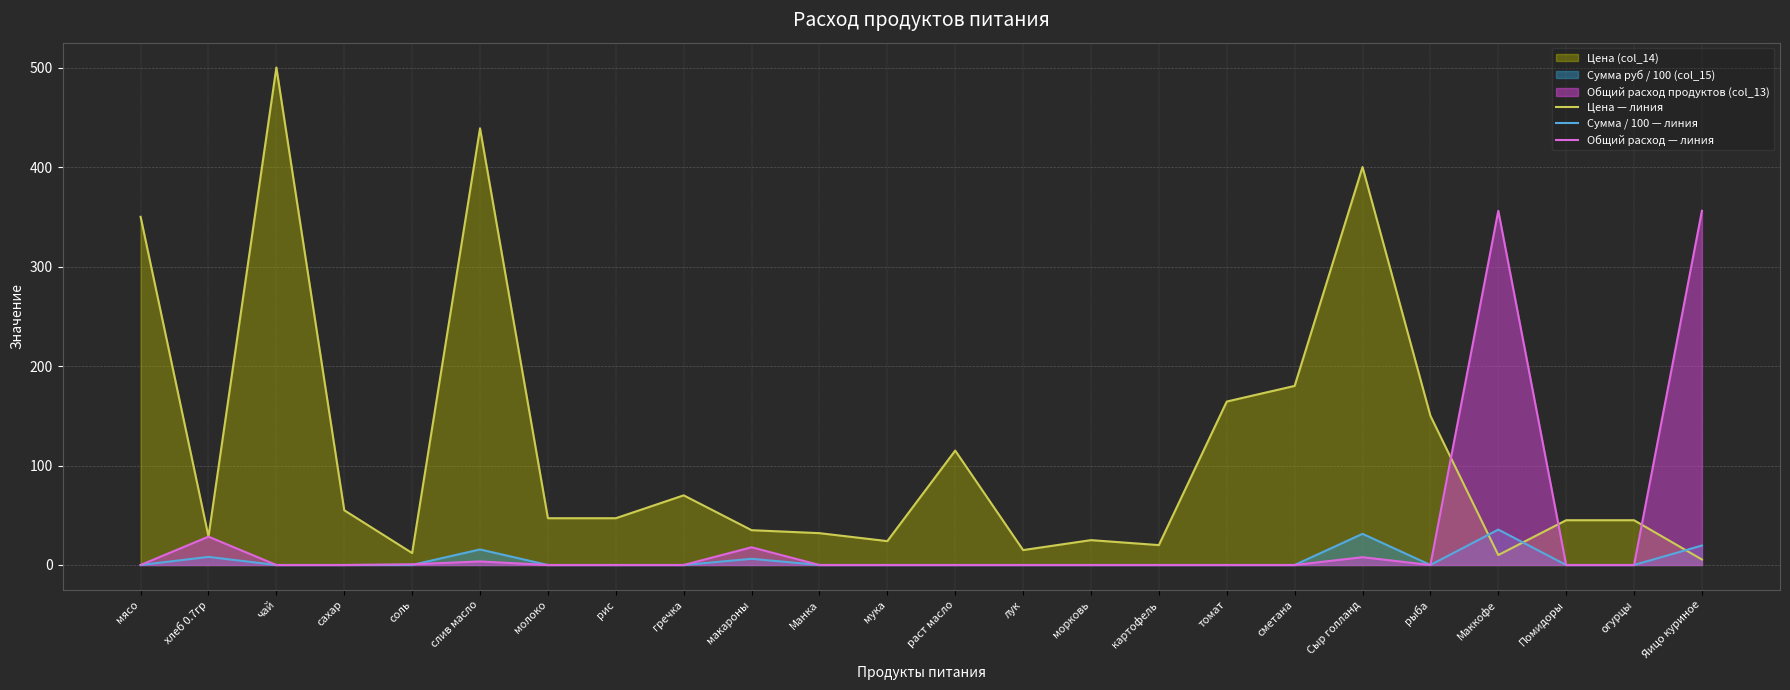

True or false: Общий расход — линия has a value of 0.0 at мука.

True